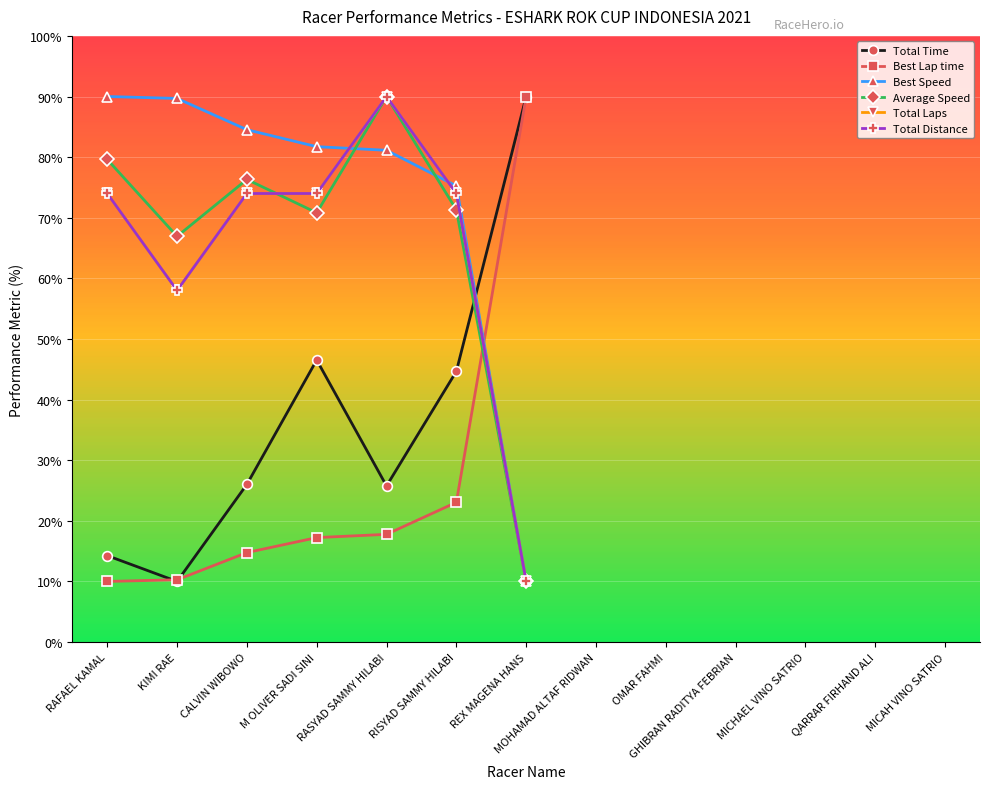

Is this an area chart (filled region under the line)?

No